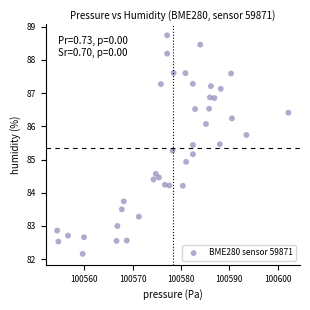

What is the range of X values (max minus min)?

47.8